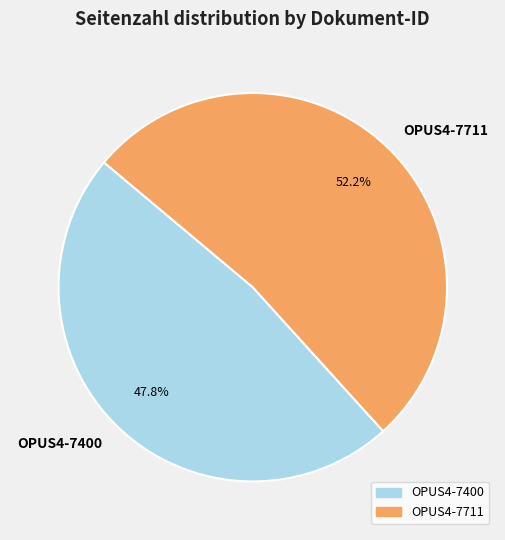

To the nearest percent, what percentage of the pie is OPUS4-7711?

52%